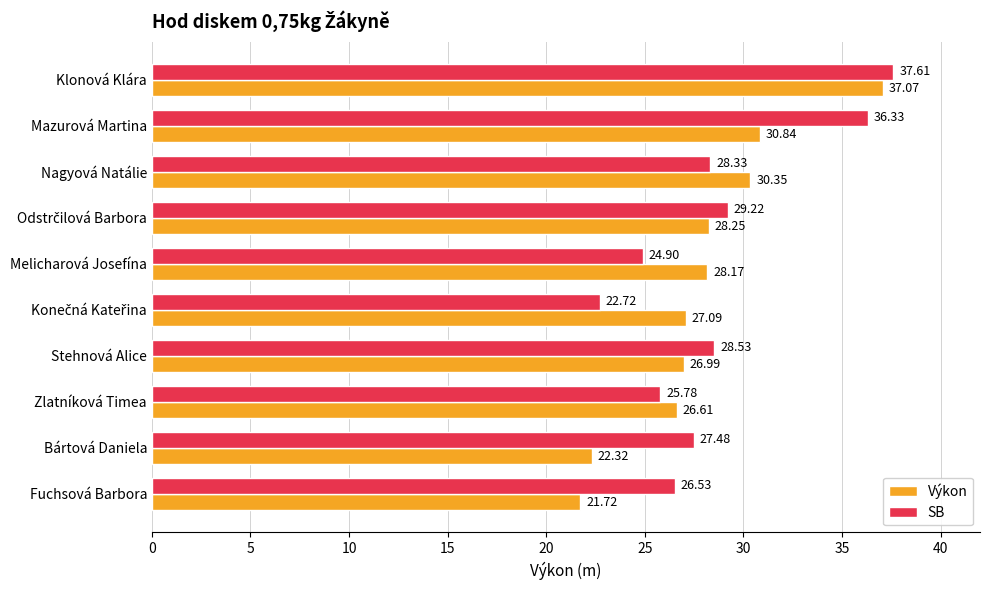

Which series has the largest total across all categories?

SB